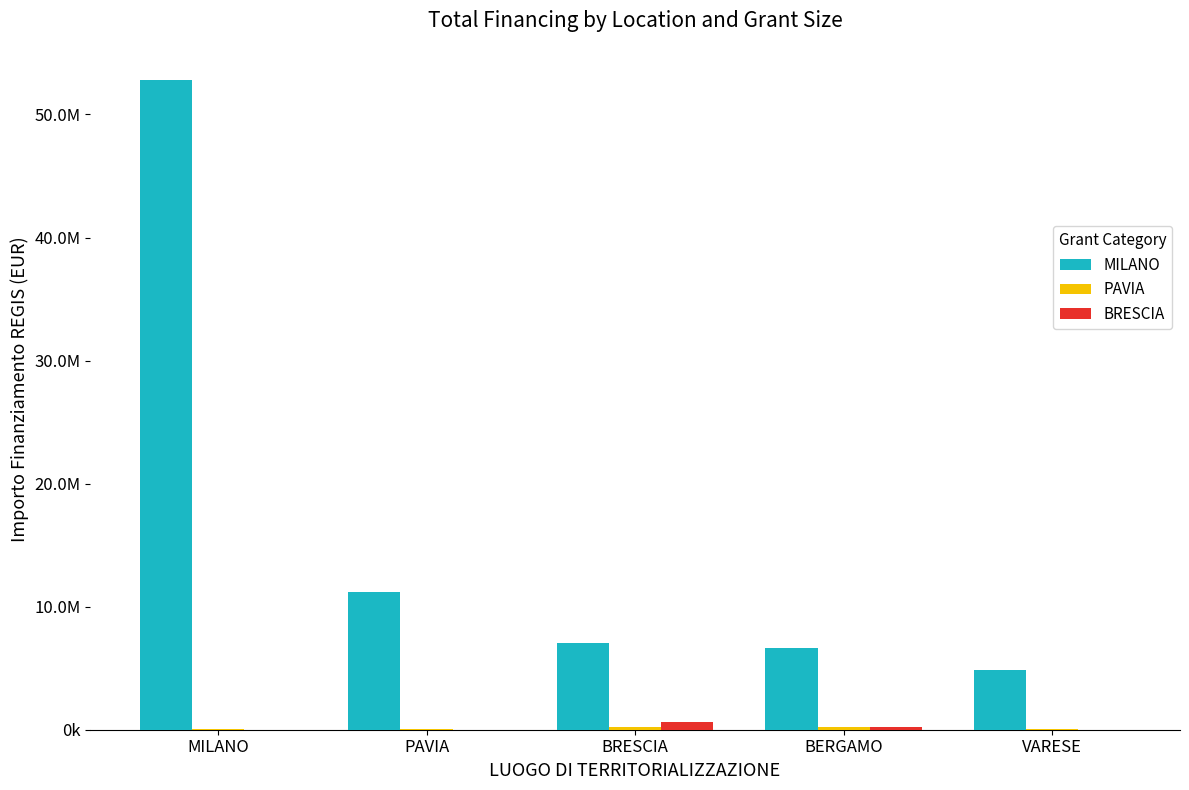

What is the average value of the BRESCIA series?

165287.9